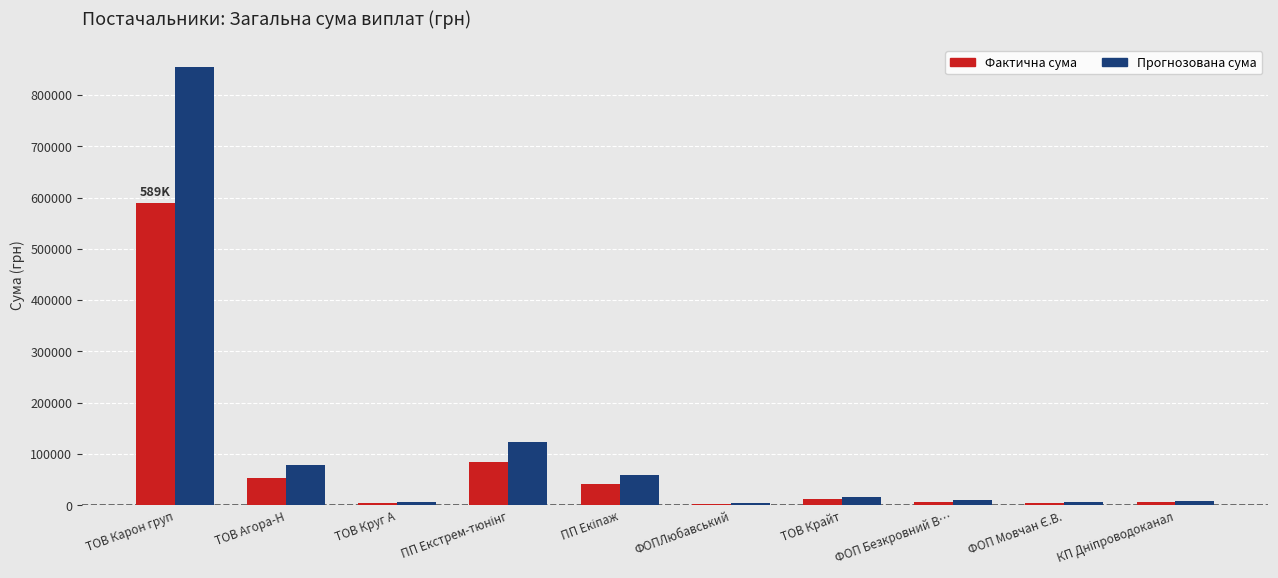

List the series in order of their overall mean, lowest first.

Фактична сума, Прогнозована сума